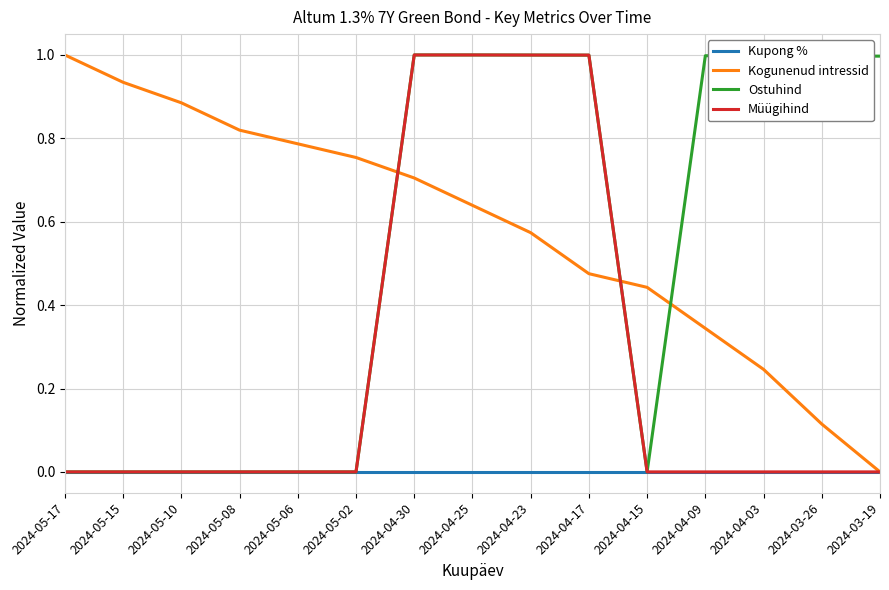

What is the sum of all Müügihind values?

4.0